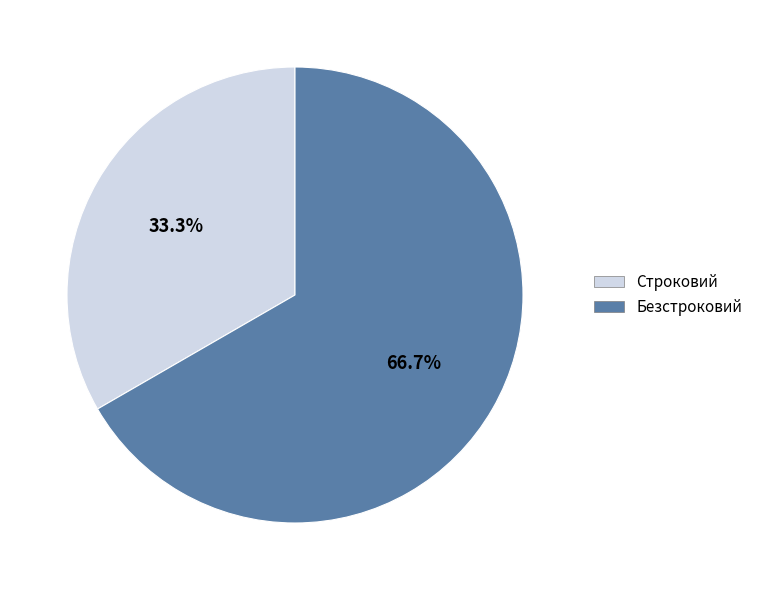

The Строковий slice represents 33% of the pie. True or false?

True